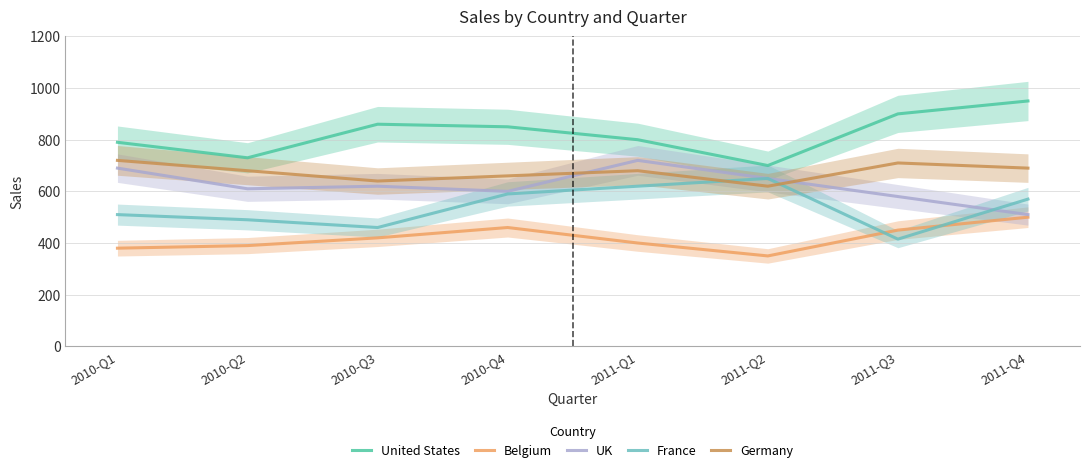

The value of United States at 2010-Q1 is 790. True or false?

True